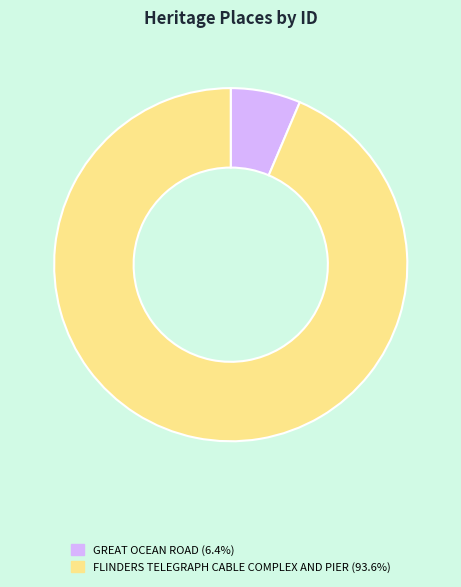

Combined, do GREAT OCEAN ROAD and FLINDERS TELEGRAPH CABLE COMPLEX AND PIER account for over 50%?

Yes